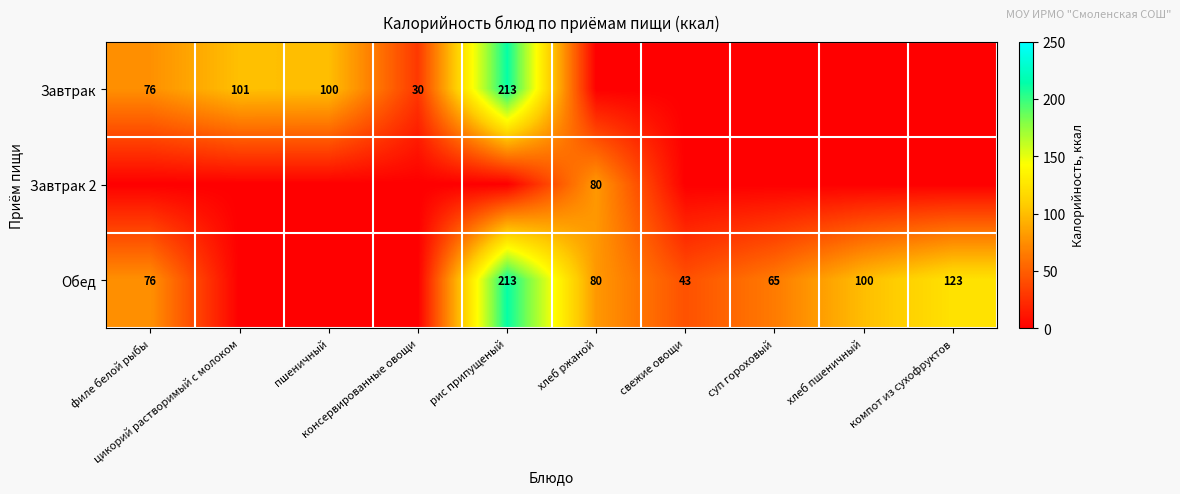

The value of Завтрак 2 at цикорий растворимый с молоком is 0. True or false?

True